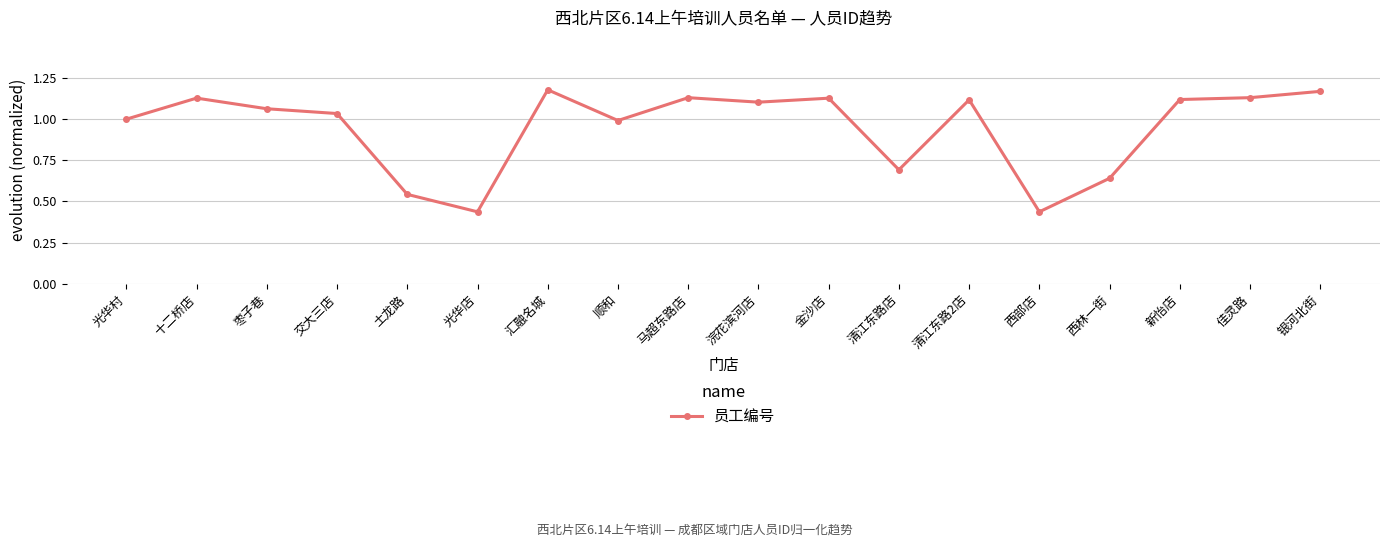

What is the label of the 15th point from the left?

西林一街